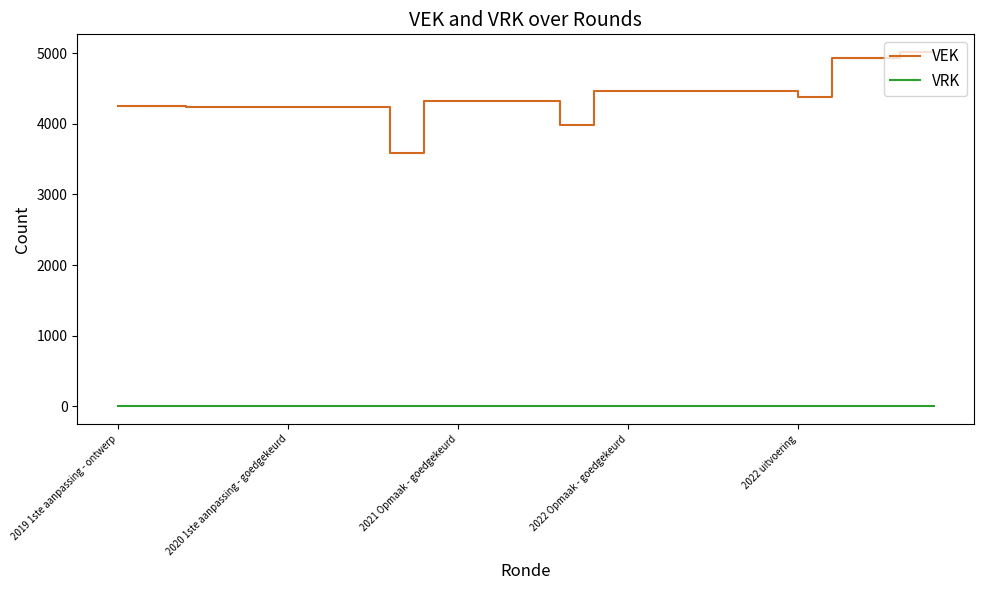

True or false: VEK and VRK cross at least once.

False